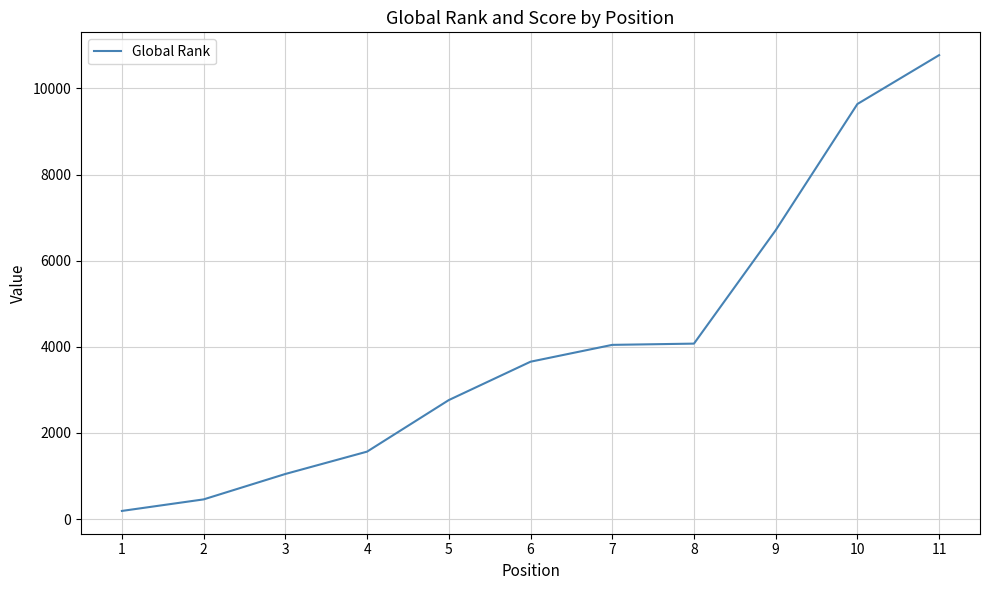

How many lines are shown in the chart?

1